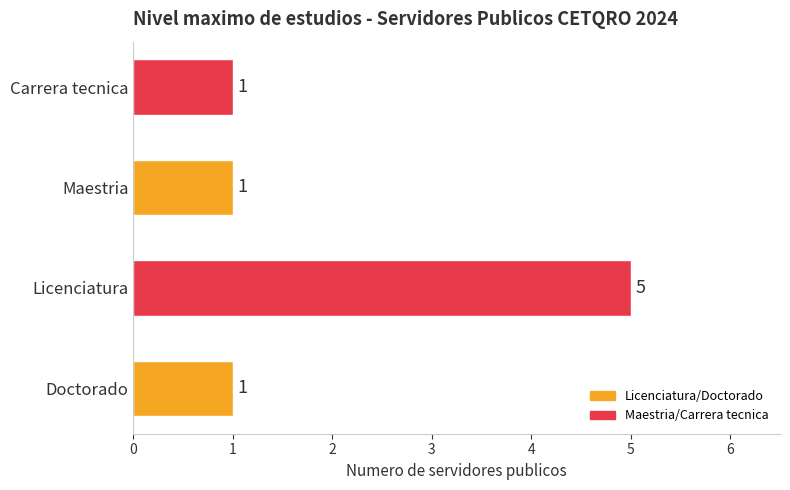

Which category has the highest value across all series?

Licenciatura